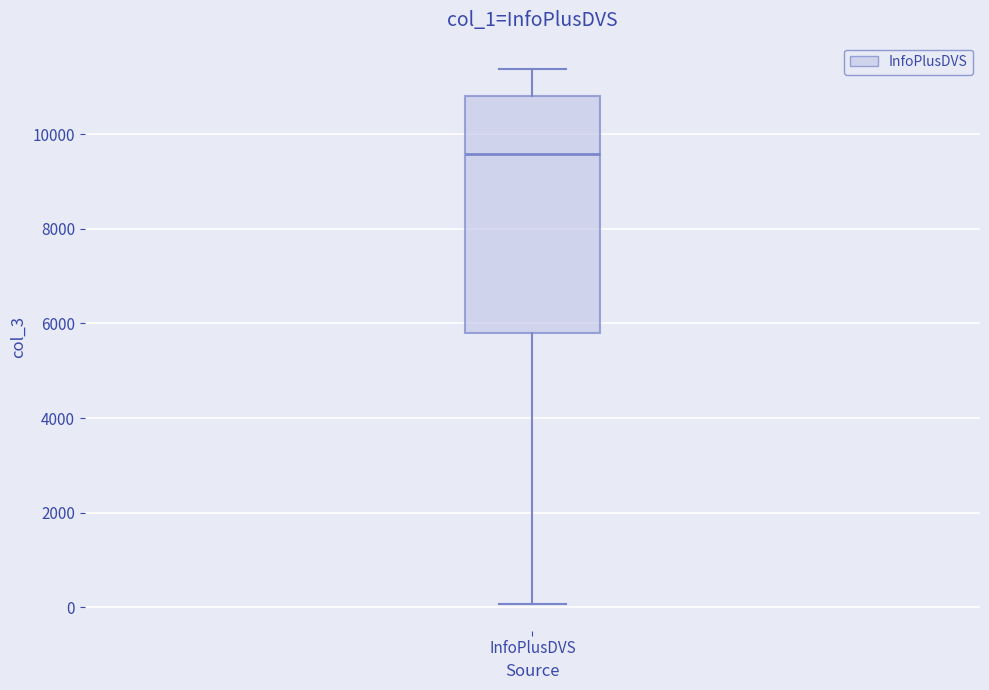

Read this box plot against the y-axis: the position of the median line, the range covered by the box, and the ends of both whiskers. The values are not printed on the chart, so give them approximately, as read against the axis.

median 9600, box 5800 to 10800, whiskers 0 to 11400